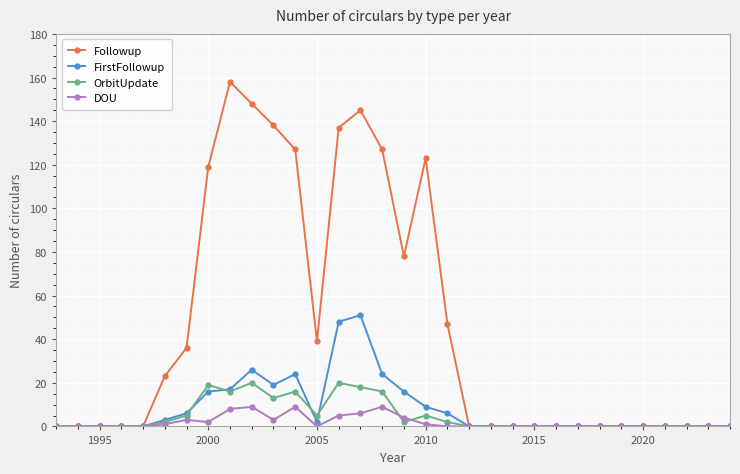

What is the value of the Followup point at the 11th from the left?

138